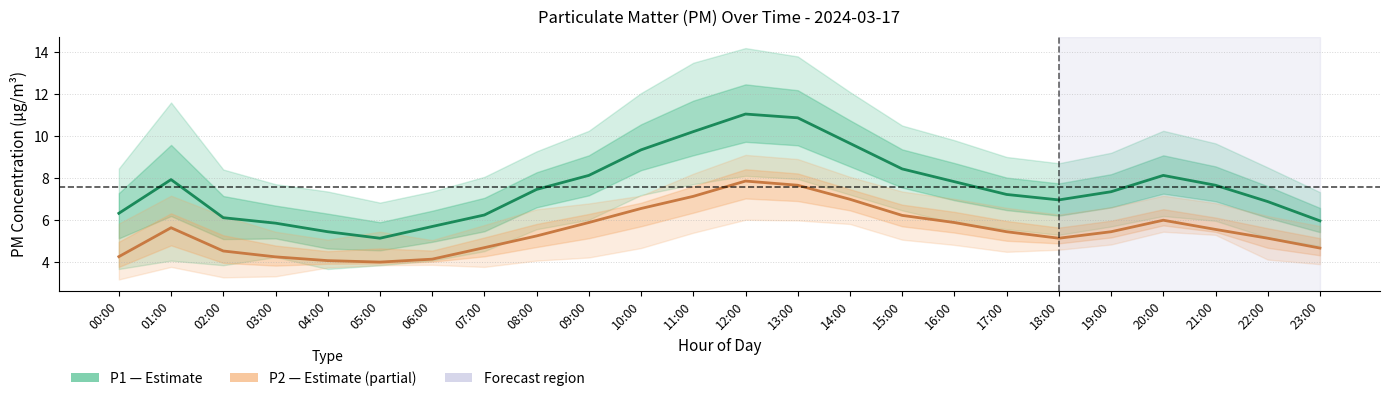

Is this an area chart (filled region under the line)?

No